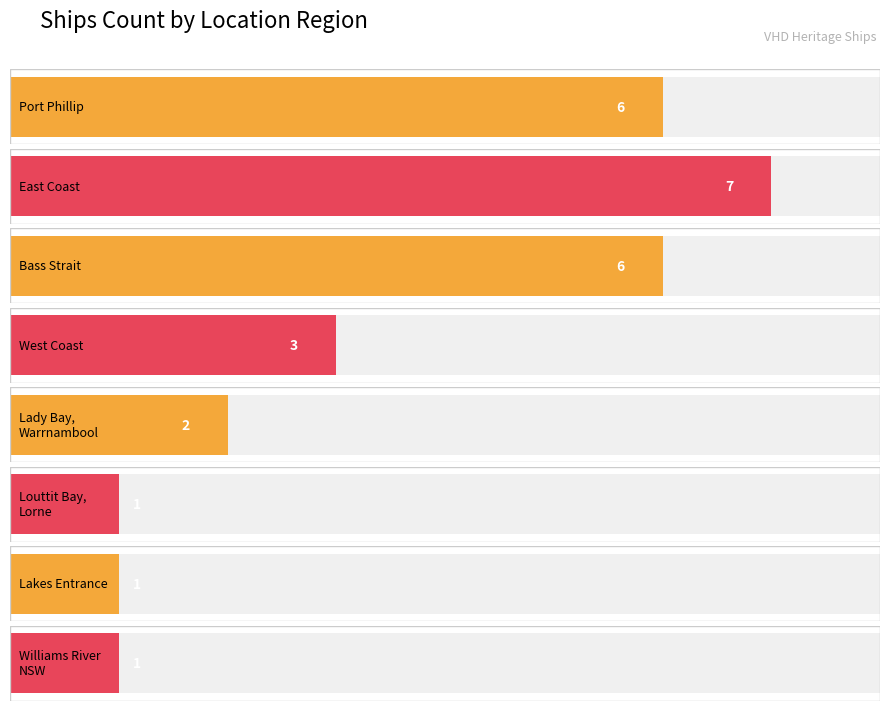

List the labels in order of value, largest first.

East Coast, Port Phillip, Bass Strait, West Coast, Lady Bay, Warrnambool, Louttit Bay, Lorne, Lakes Entrance, Williams River NSW